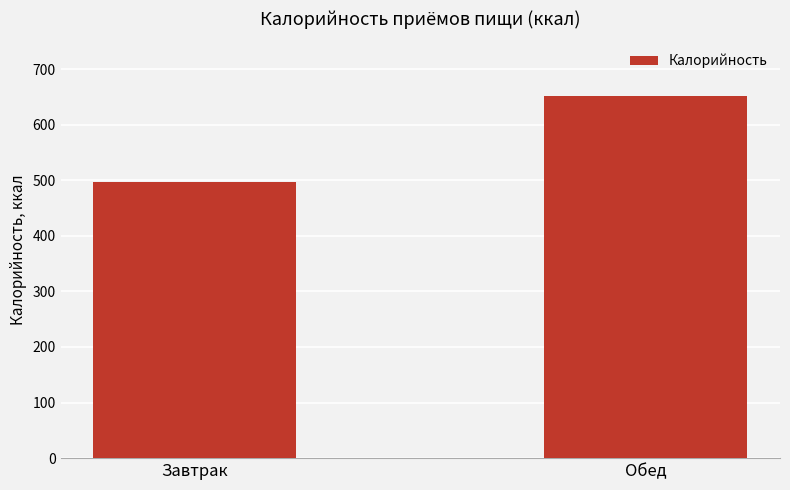

What is the label of the 1st bar from the right?

Обед